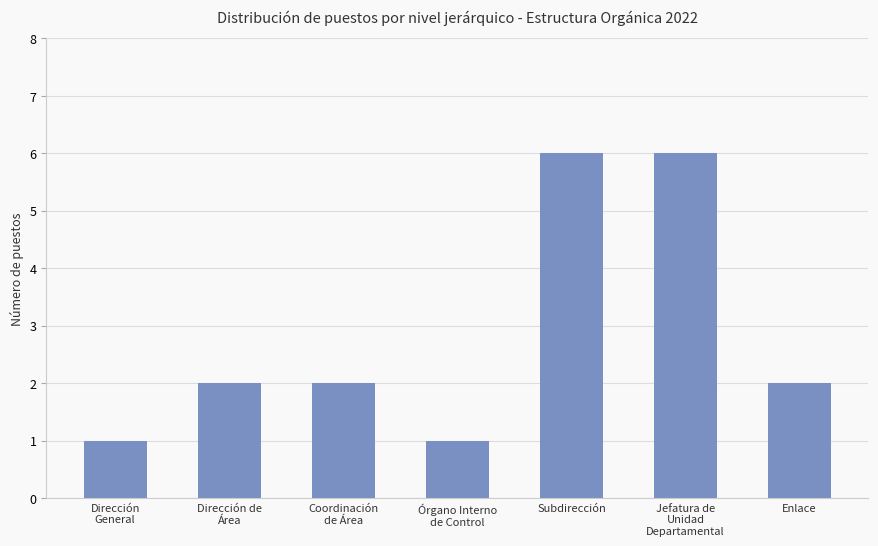

What is the maximum value shown in the chart?

6